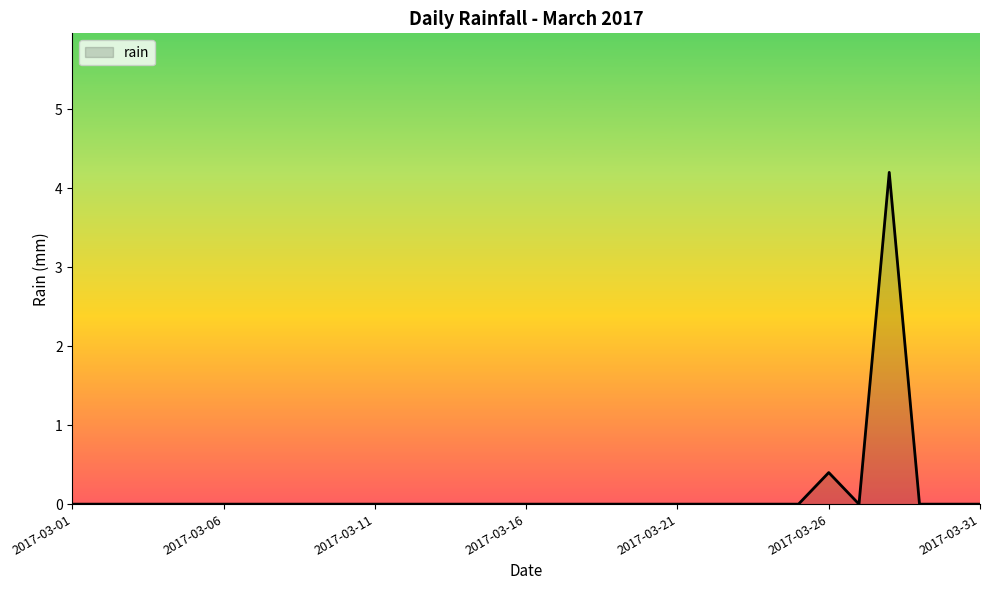

What is the maximum value shown in the chart?

4.2